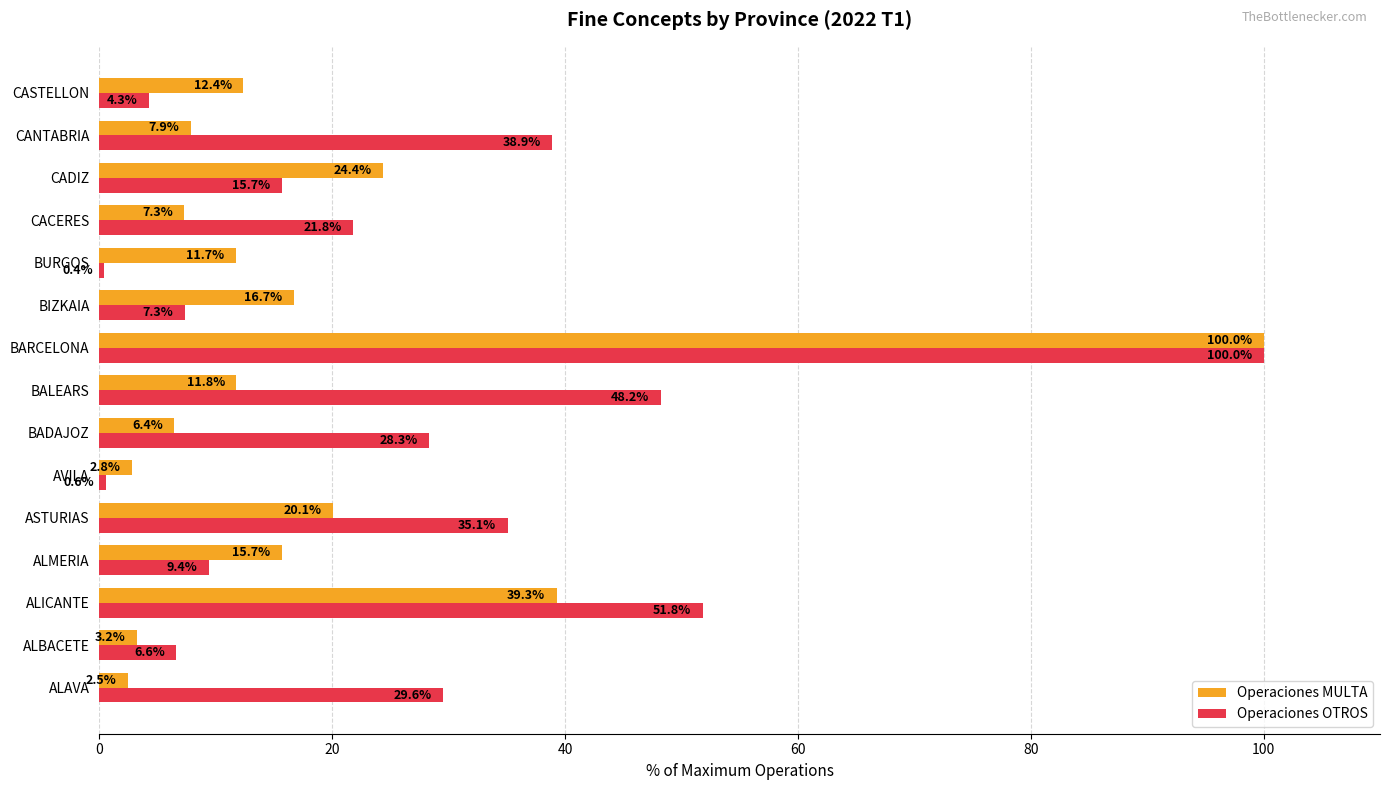

Which series changed the most between ASTURIAS and BARCELONA?

Operaciones MULTA